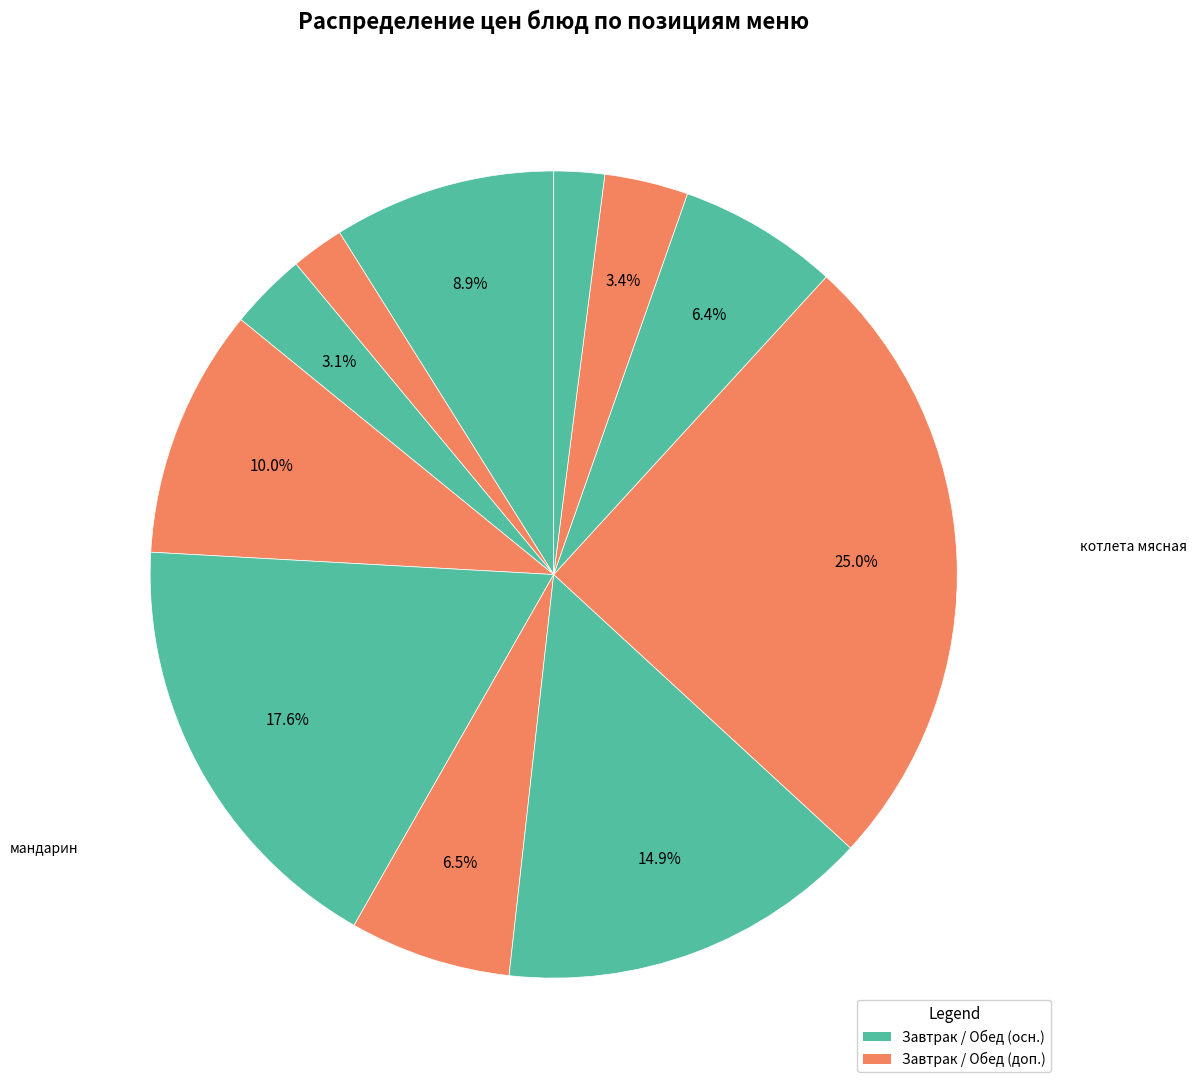

How many slices are in this pie chart?

11